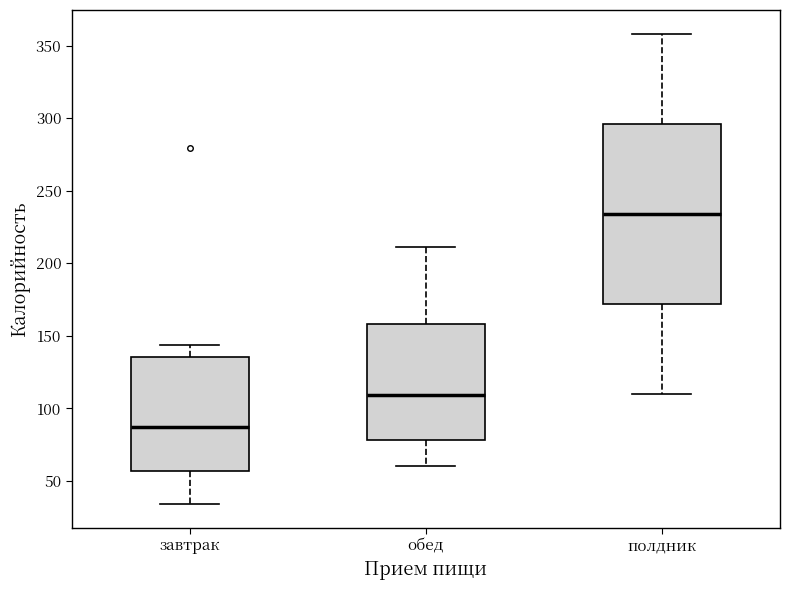

Which box's median line is the highest?

полдник